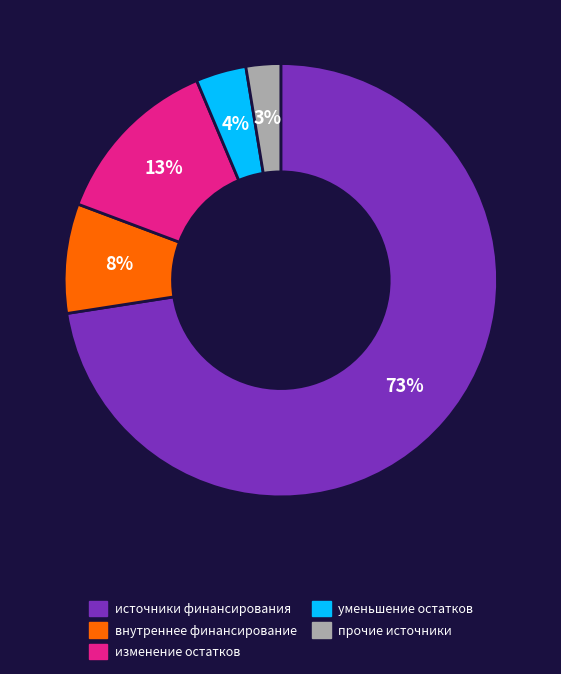

What percentage is the уменьшение остатков slice, to the nearest percent?

4%